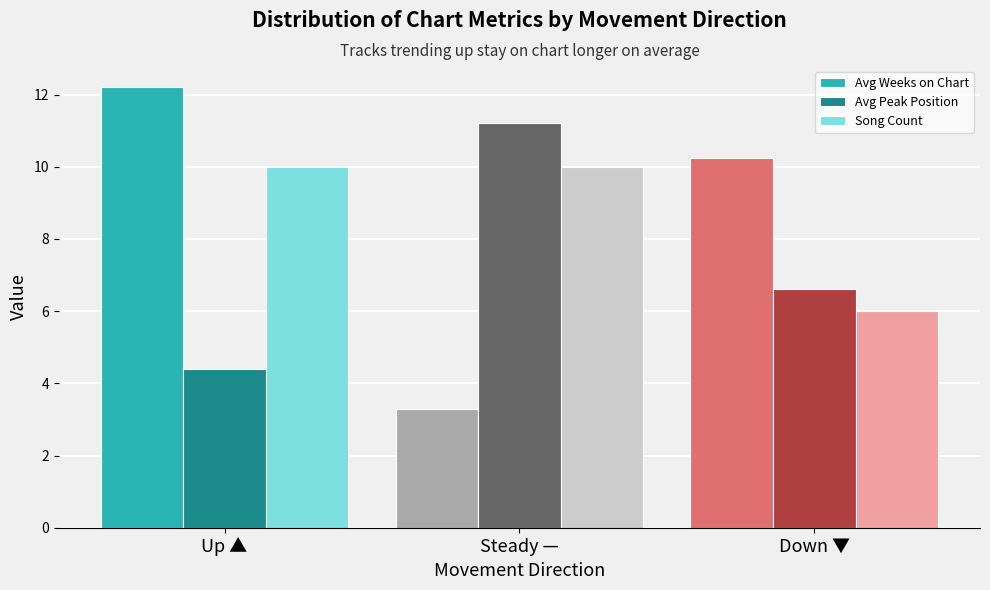

Which series changed the most between Up ▲ and Steady —?

Avg Weeks on Chart